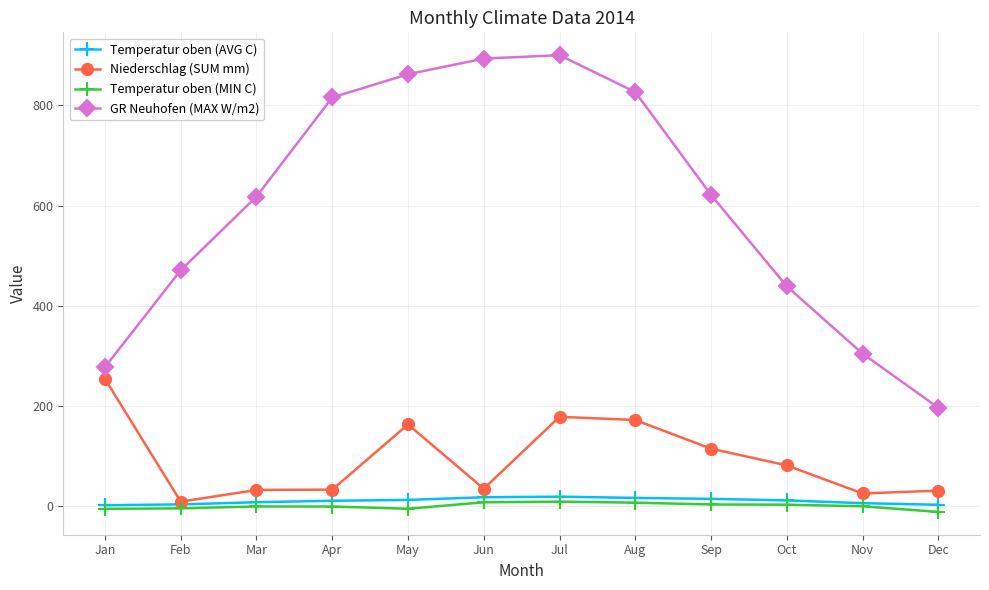

True or false: GR Neuhofen (MAX W/m2) and Temperatur oben (AVG C) cross at least once.

False